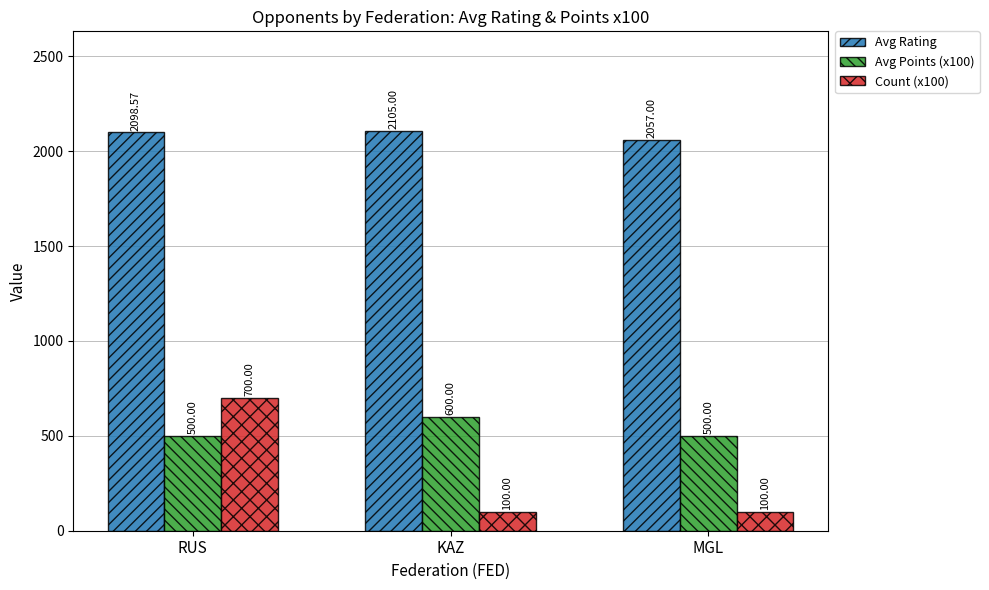

Which label corresponds to the largest value in the chart?

KAZ